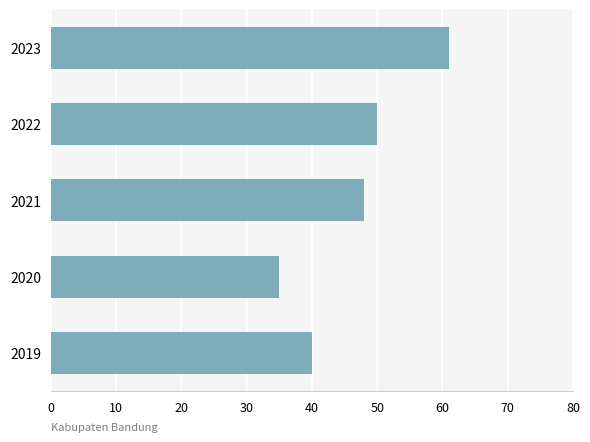

What is the average value?

47